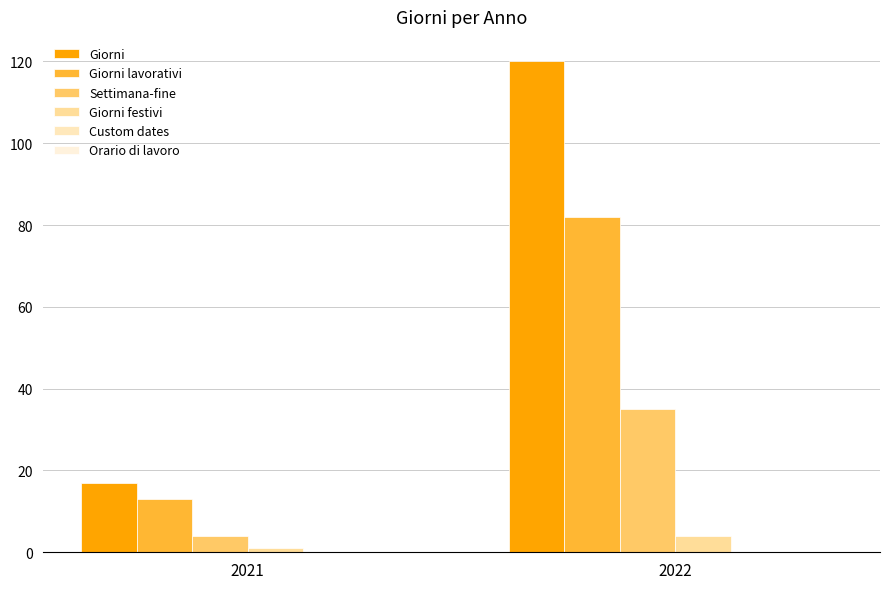

How many data points does each series have?

2